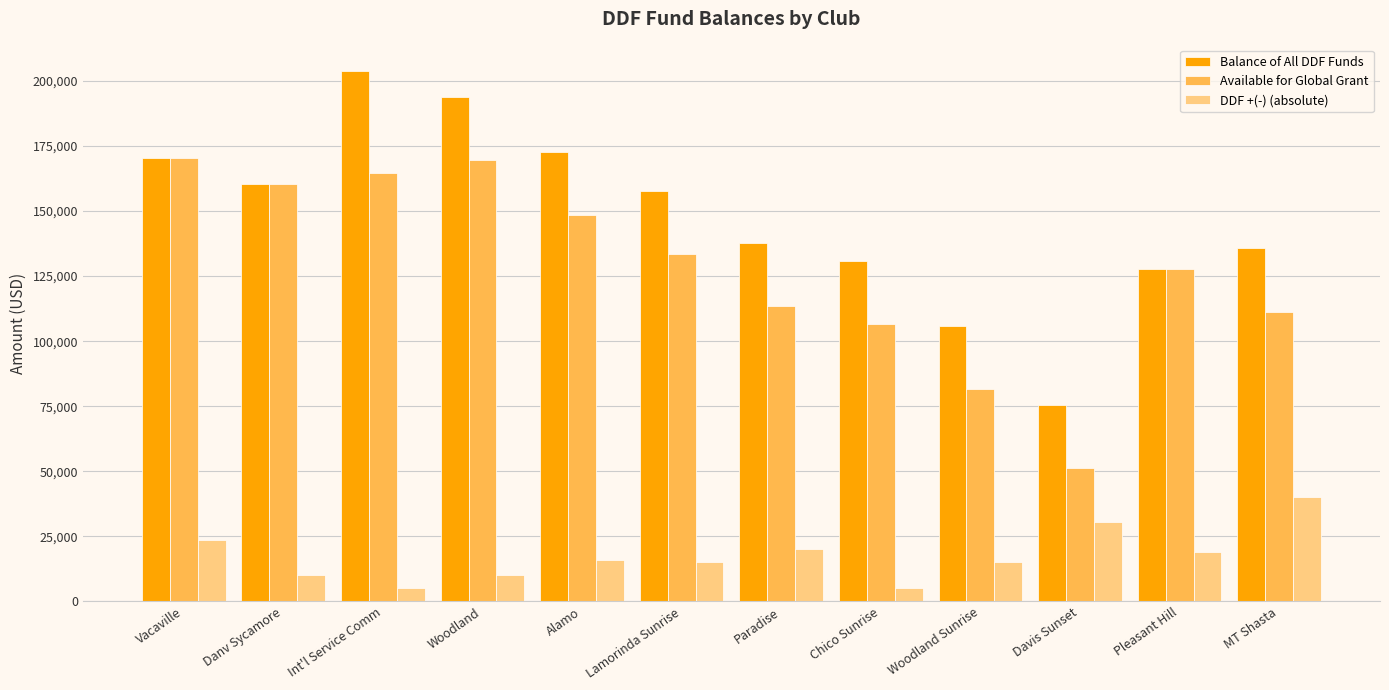

What is the lowest value of the Balance of All DDF Funds series?

75561